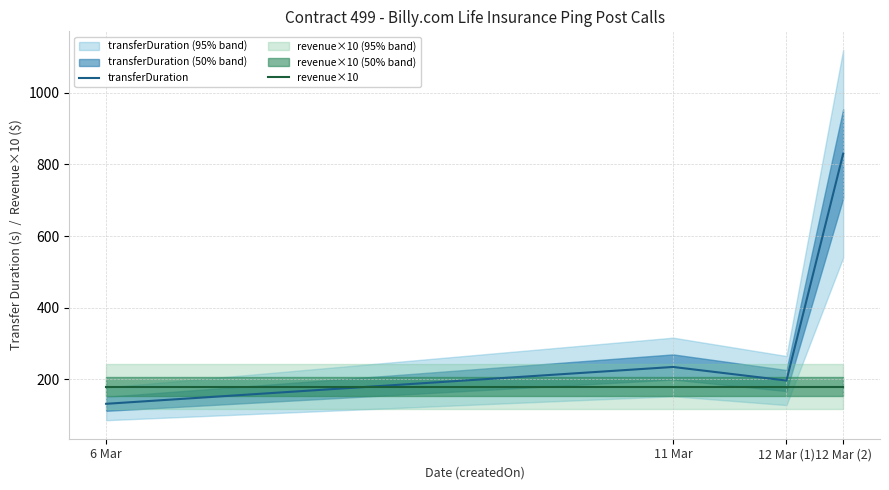

What is the difference between the highest and lowest values at 12 Mar (1)?

16.8